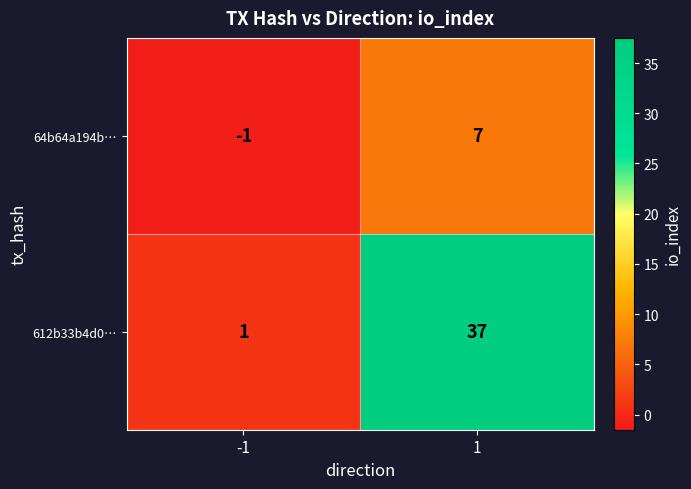

What is the sum of the 612b33b4d0… values at 1 and -1?

38